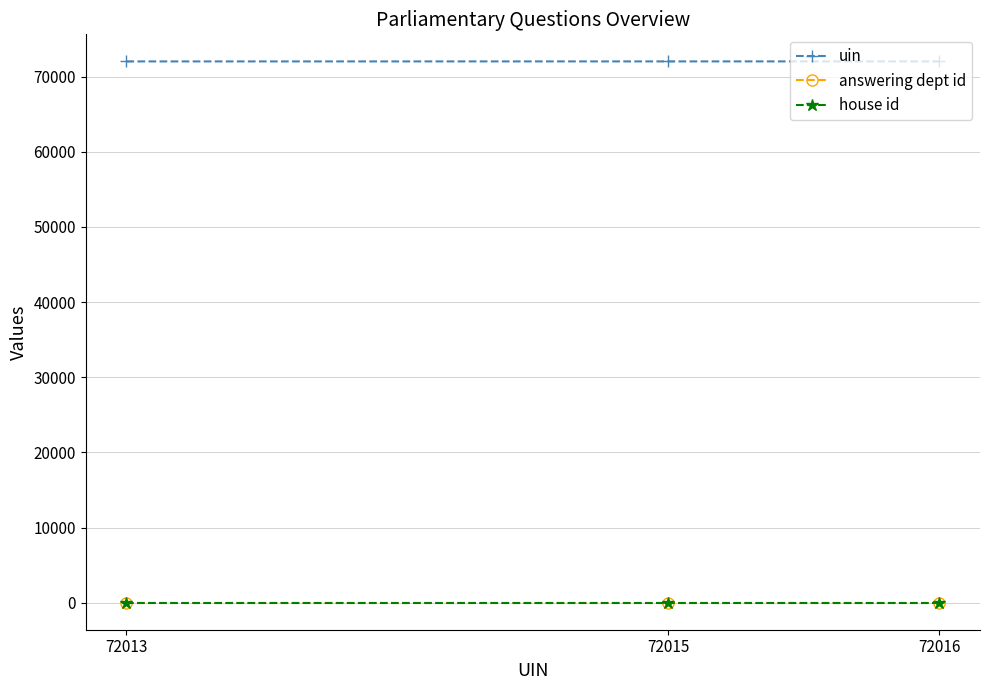

How many lines are shown in the chart?

3